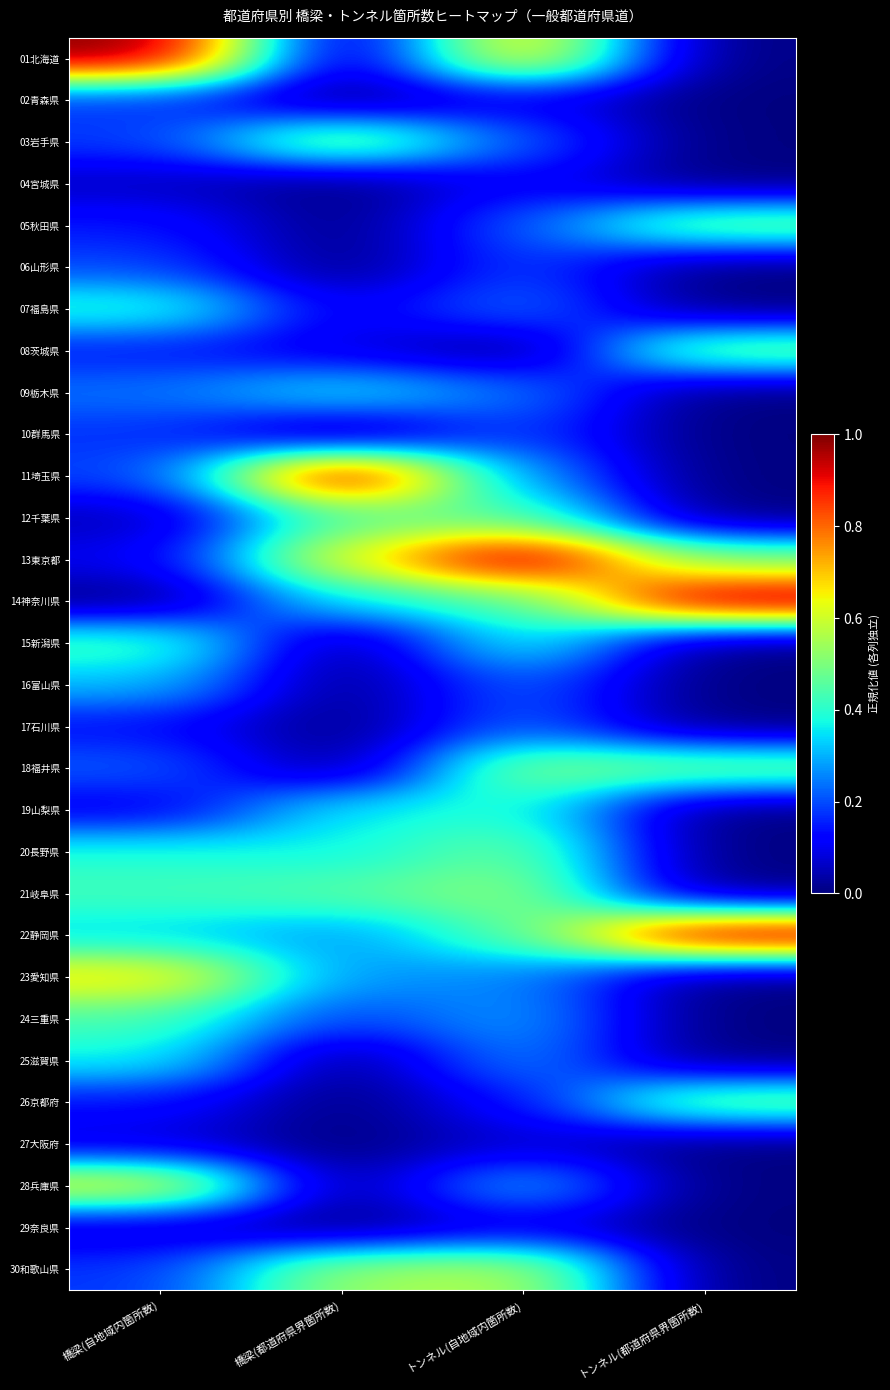

Which series has the largest total across all categories?

13東京都